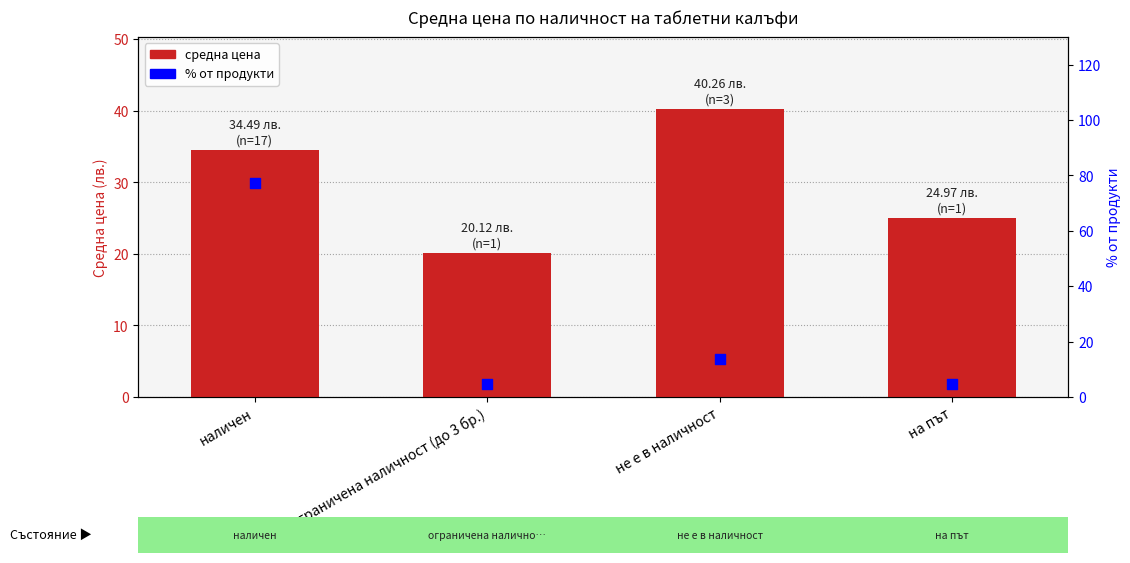

Approximately how many times larger is the value at на път compared to наличен?

0.1